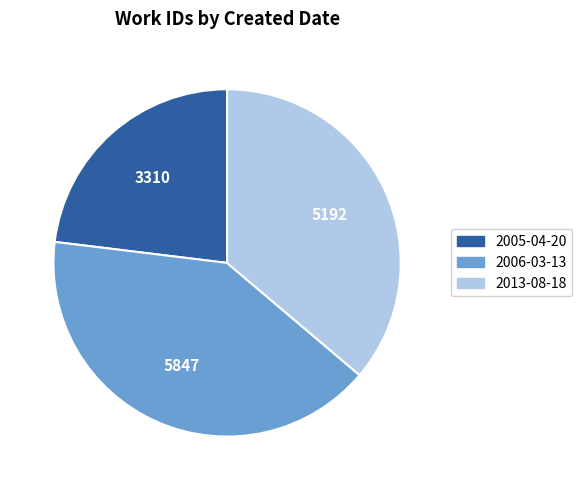

What is the smallest slice in the pie chart?

2005-04-20